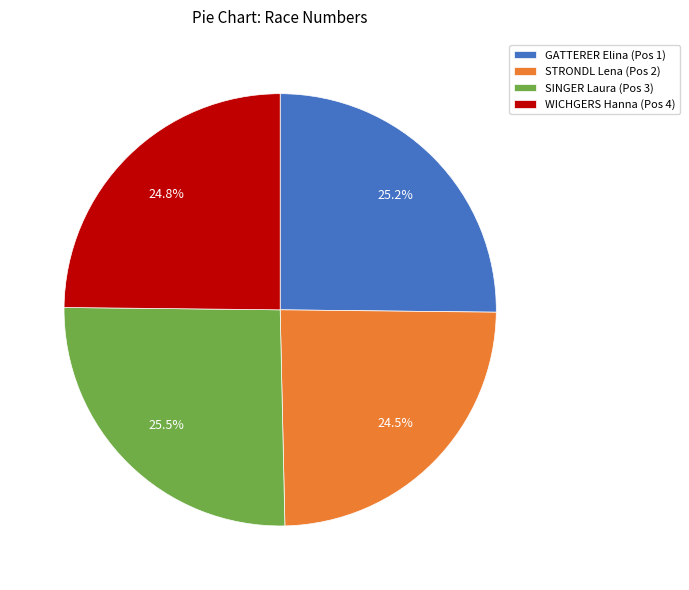

To the nearest percent, what is the difference between the largest and smallest slice percentages?

1%